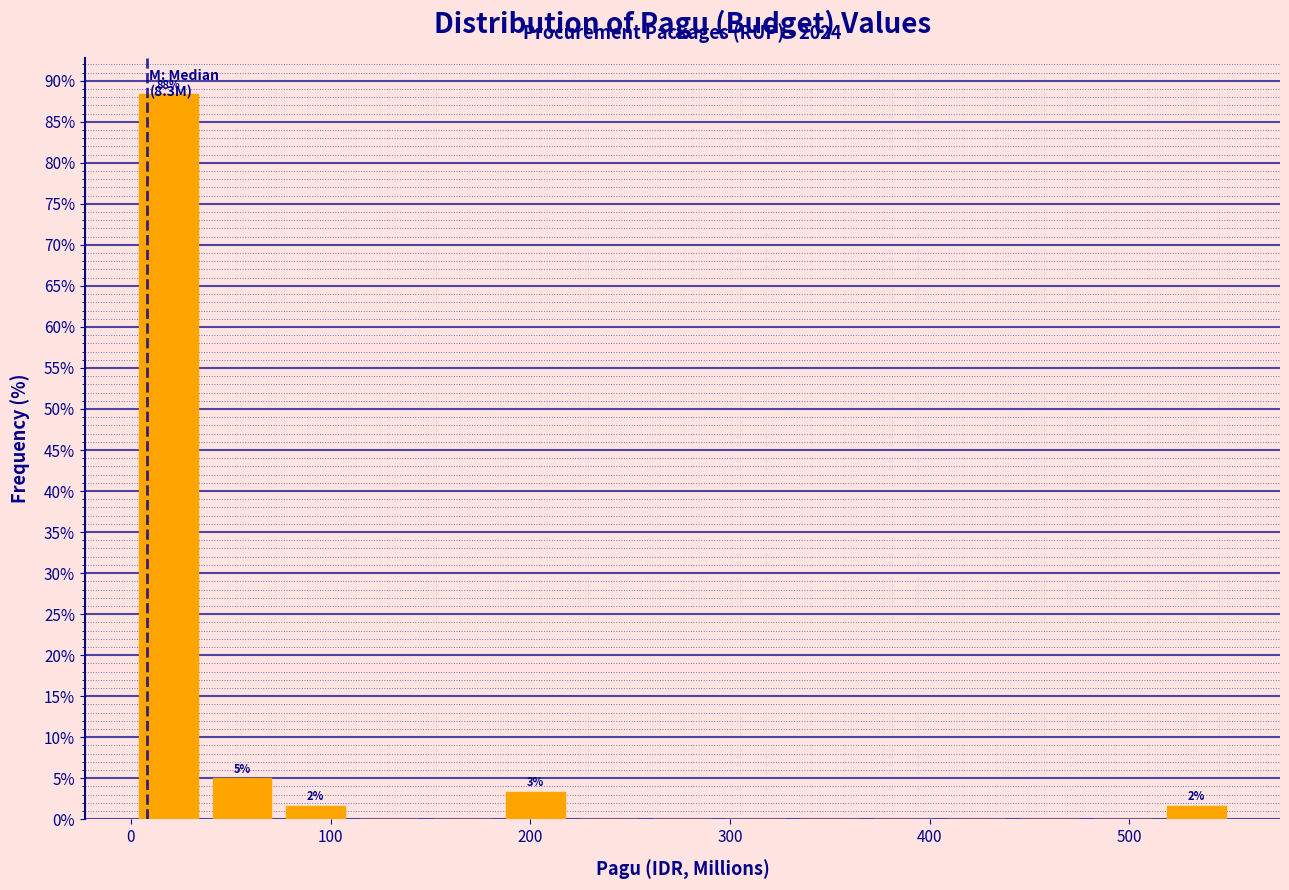

Read against the x-axis, roughly where is the centre of the tallest bar?

20